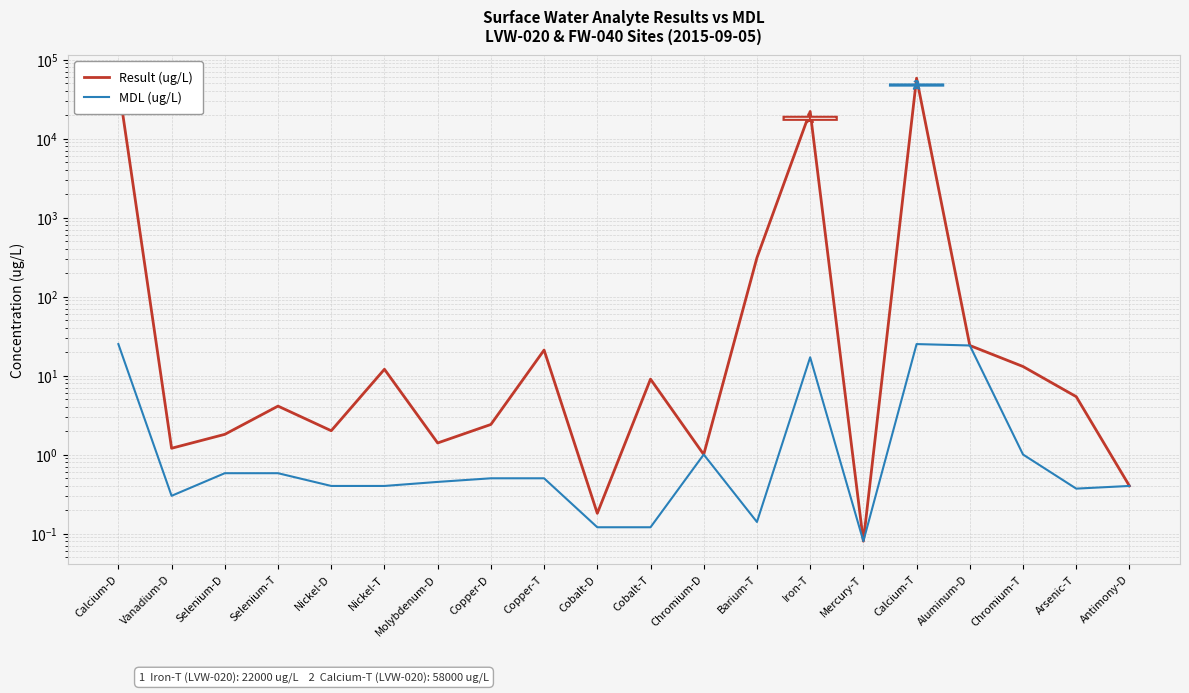

What is the difference between the MDL (ug/L) values at Mercury-T and Aluminum-D?

23.9